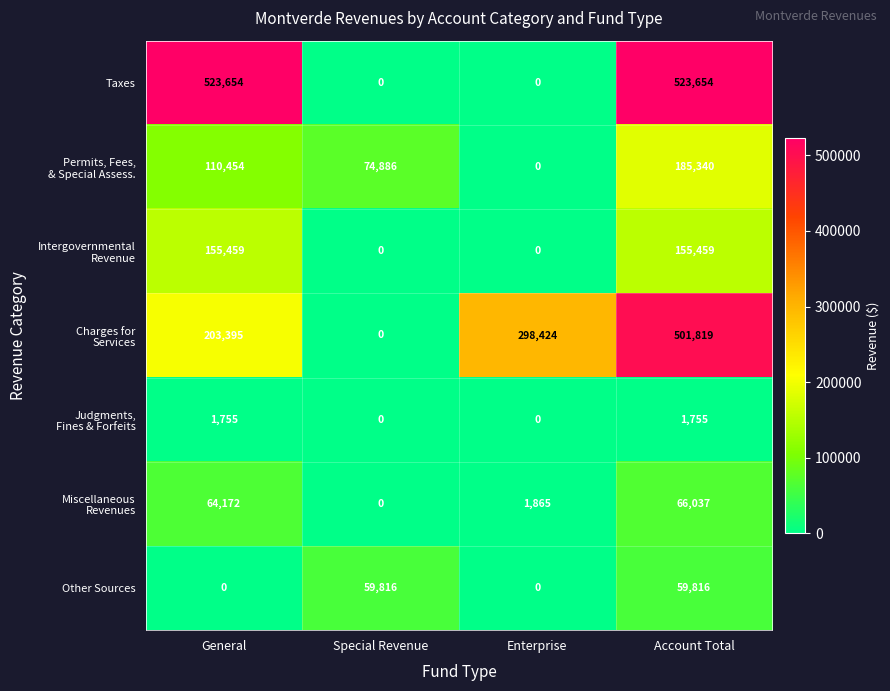

At how many categories does at least one series exceed 263795?

3